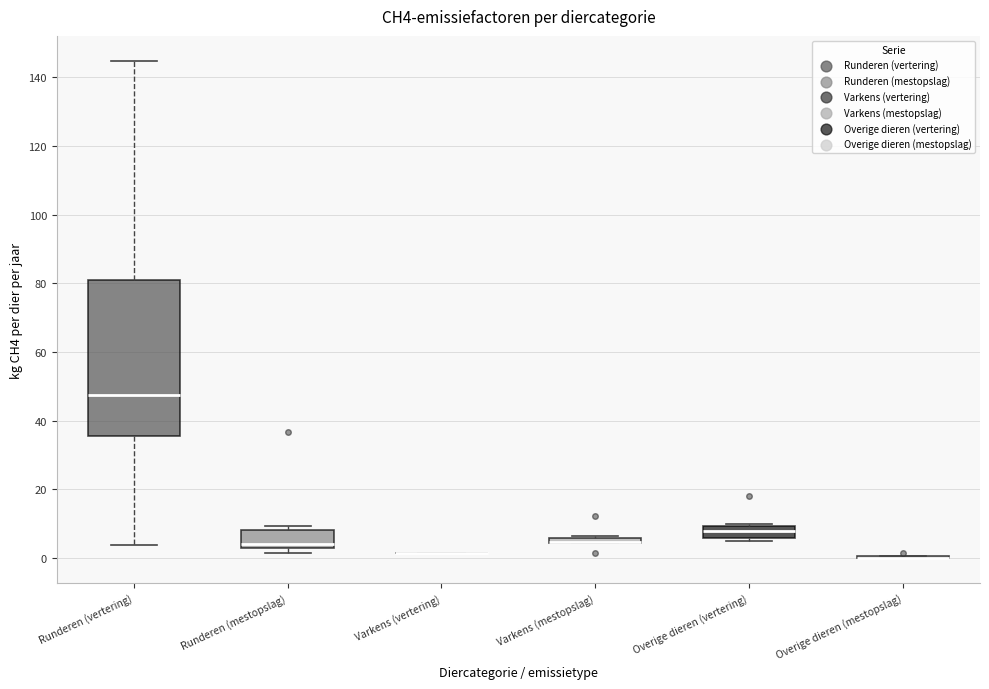

Which box is the tallest, from its lower edge to its upper edge?

Runderen (vertering)